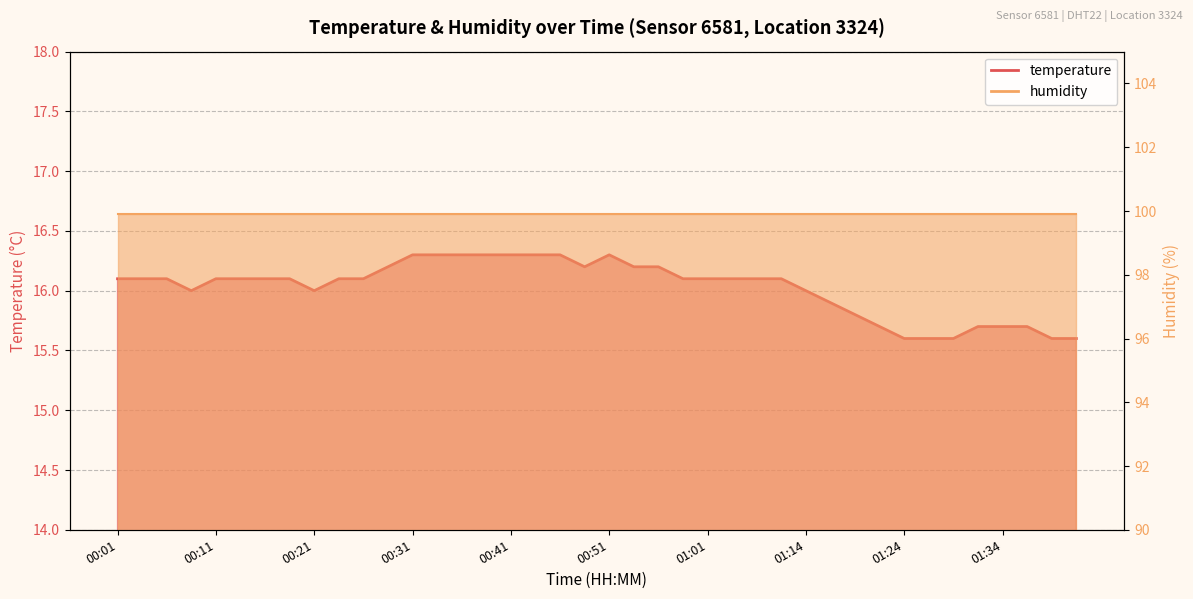

What is the label of the 17th point from the left?

00:41